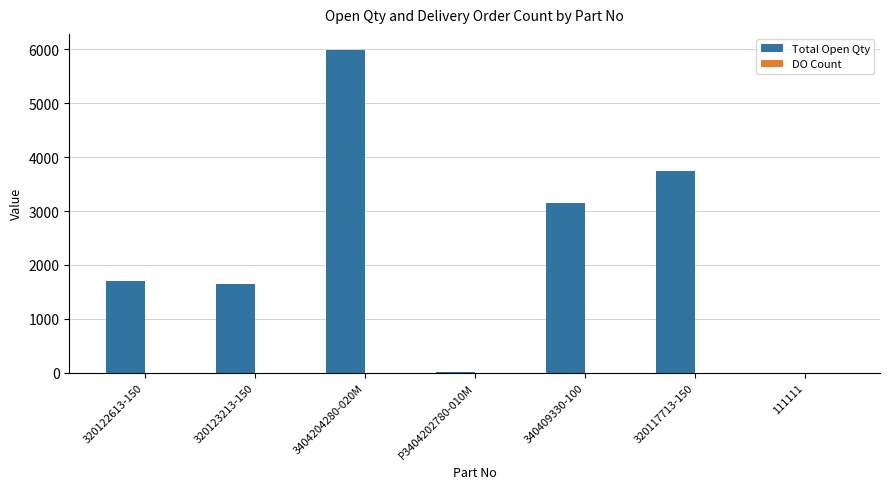

The value of Total Open Qty at 320123213-150 is 2790. True or false?

False